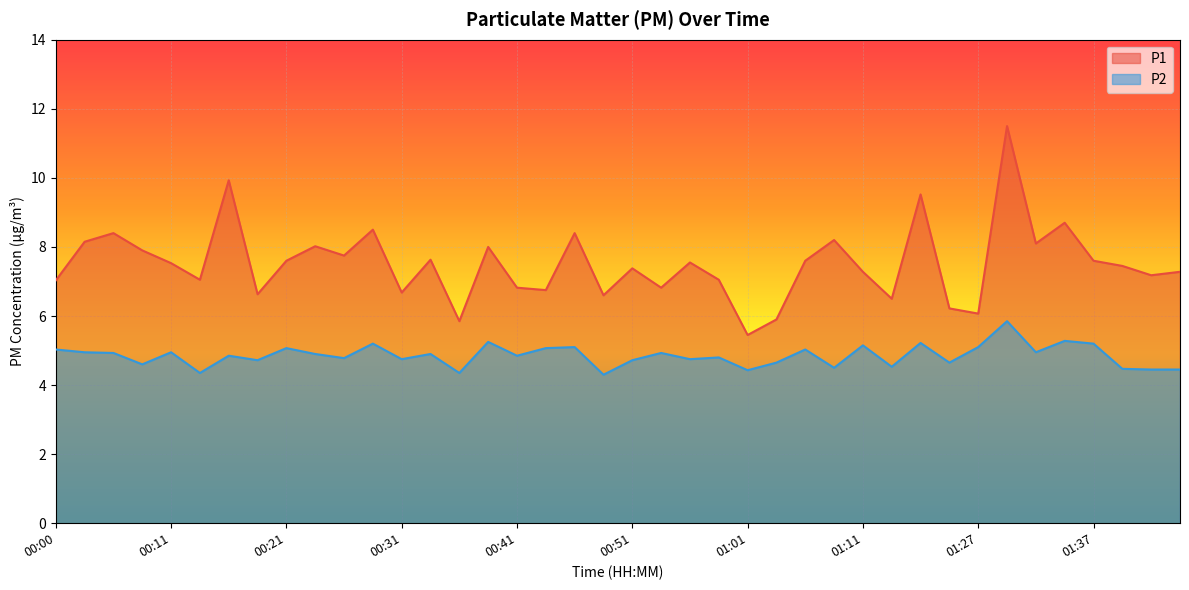

What is the difference between the maximum and second lowest values in the P2 series?

1.5